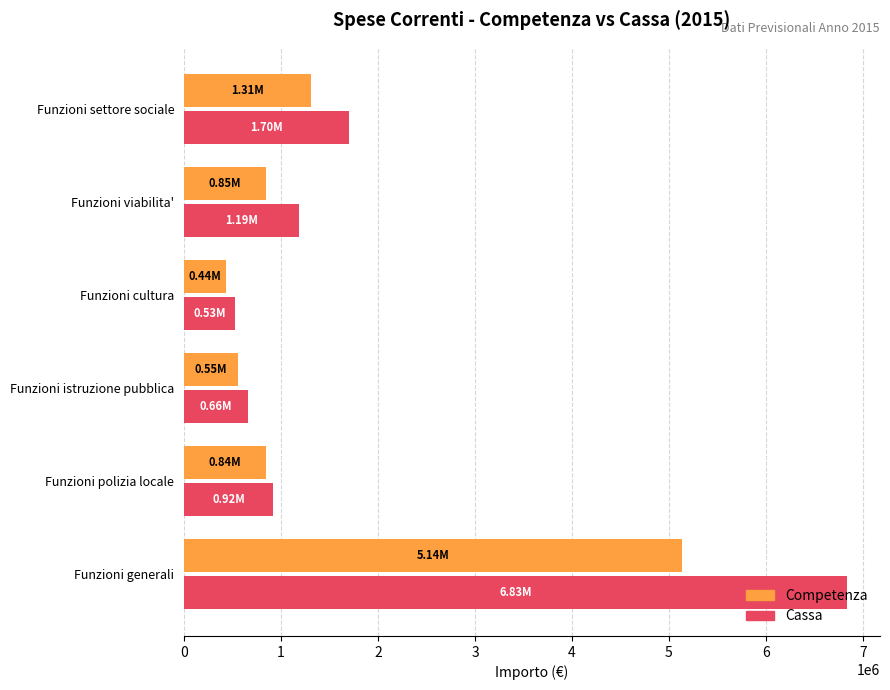

How many distinct data groups are displayed?

2